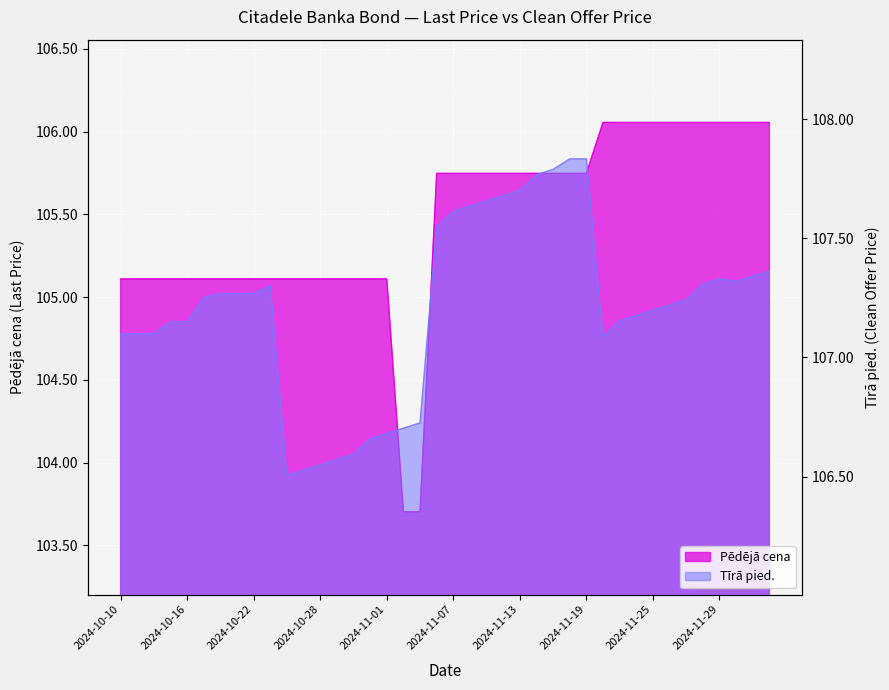

Which series has the largest range (max minus min)?

Pēdējā cena